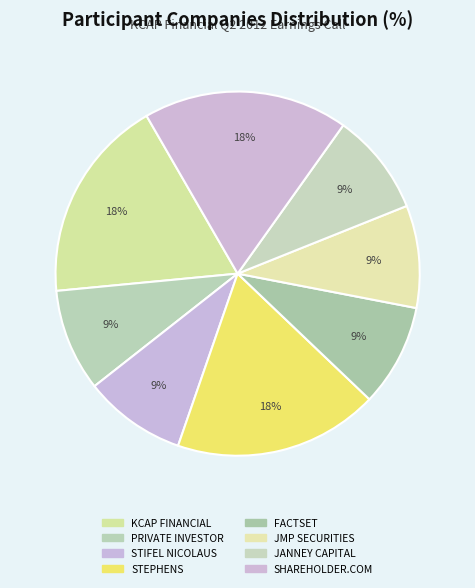

How many segments does this pie chart have?

8